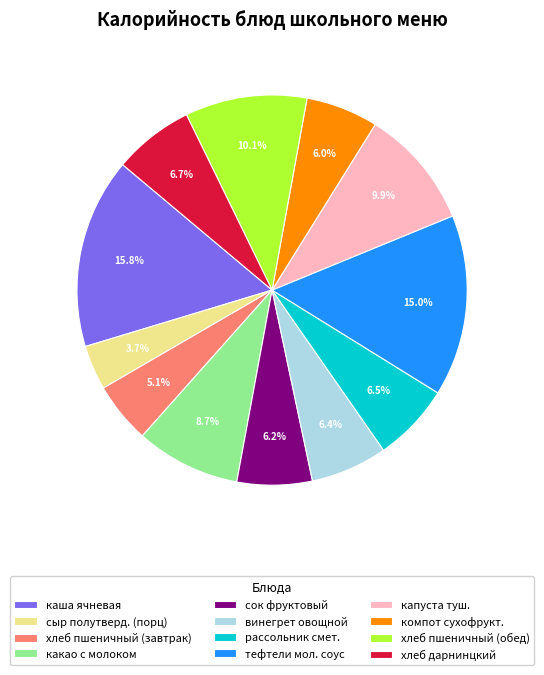

Which category has the biggest portion of the pie?

каша ячневая